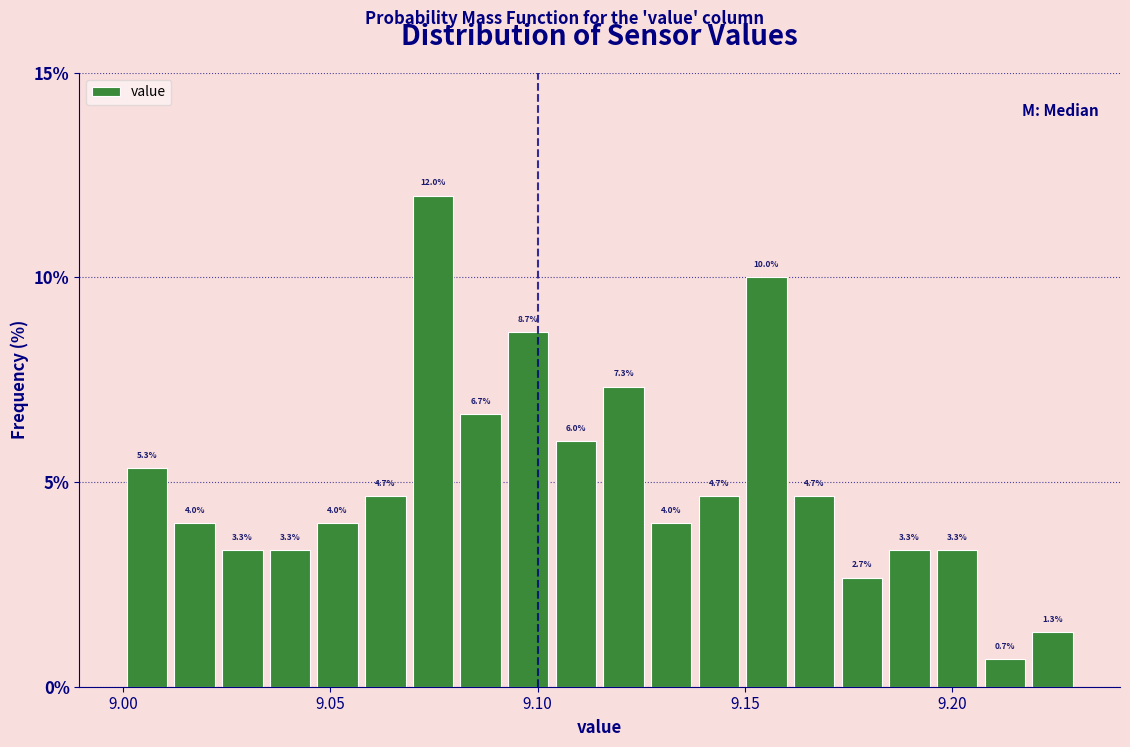

Read against the x-axis, roughly where is the centre of the tallest bar?

9.075